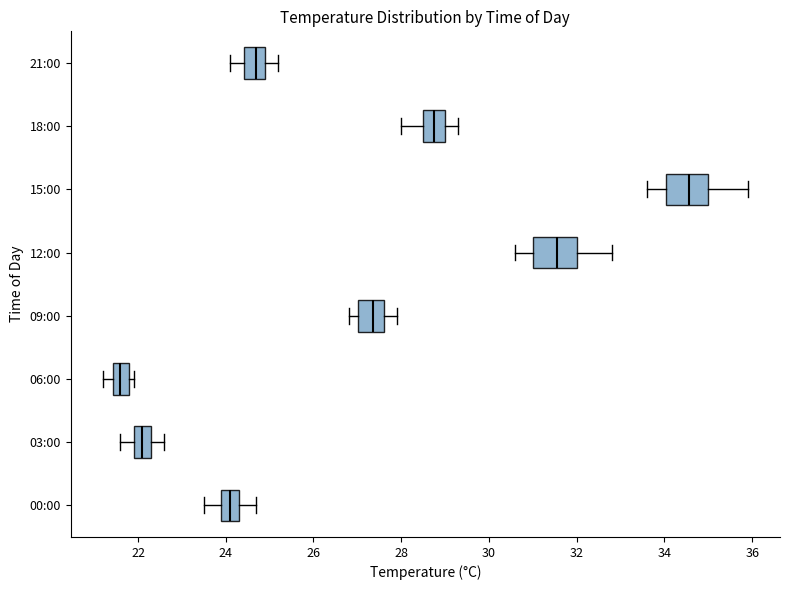

Where does the left whisker of the box for 09:00 end on the x-axis? The values are not printed on the chart, so give them approximately, as read against the axis.

26.8